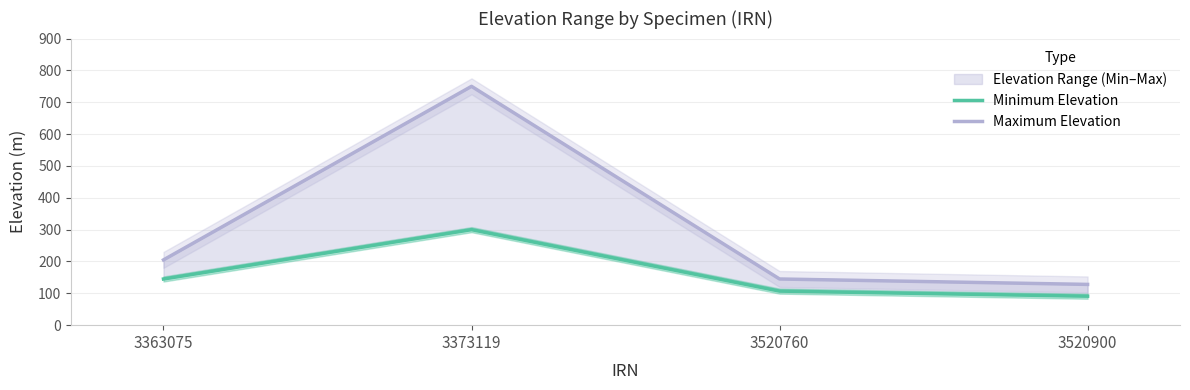

True or false: Maximum Elevation and Minimum Elevation intersect in this chart.

False